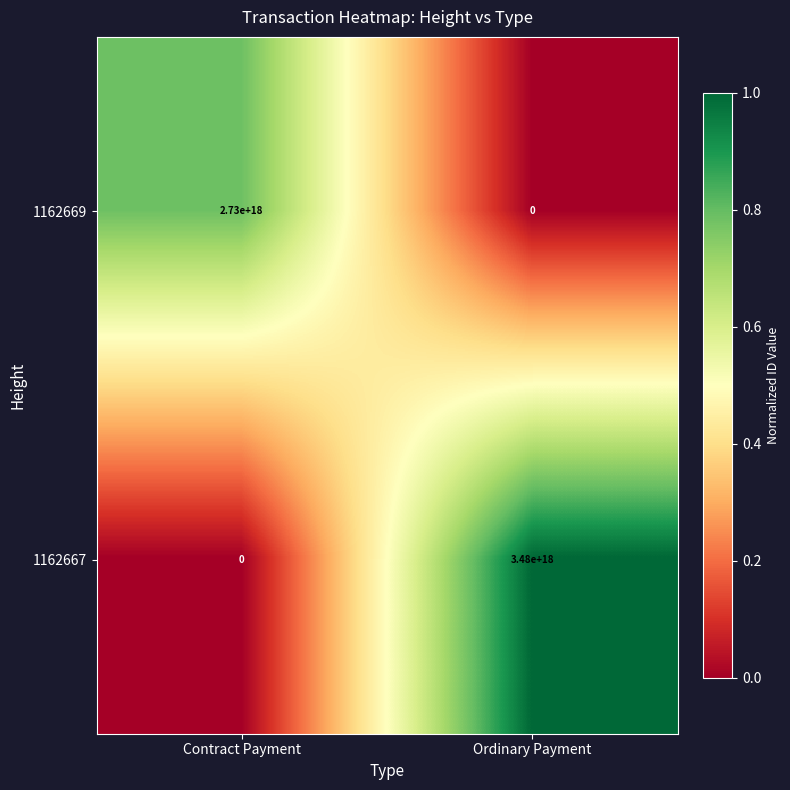

True or false: 1162669 has a value of 2730000000000000000 at Contract Payment.

True